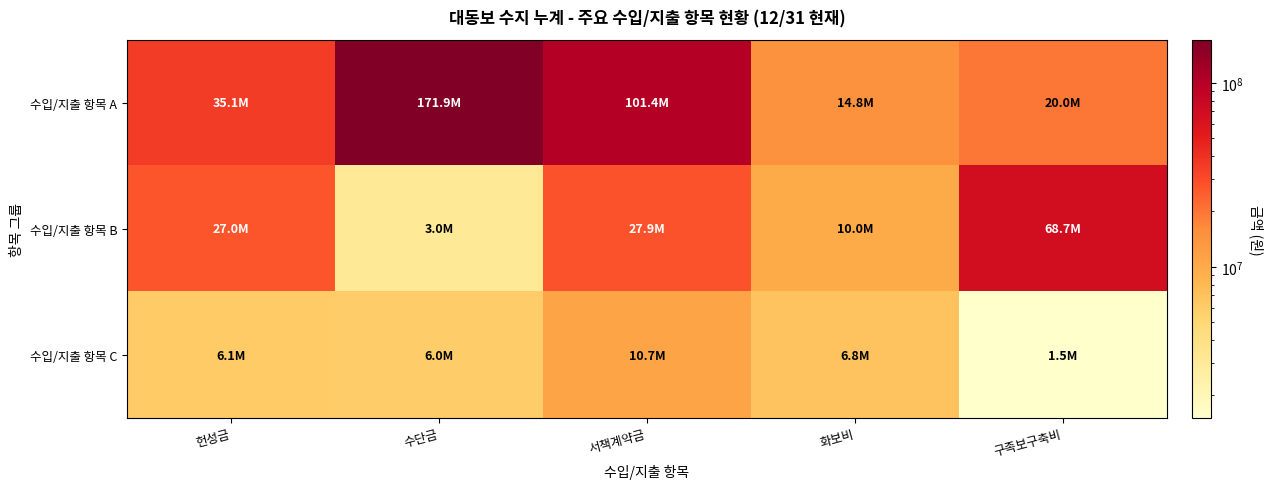

Rank the series by their average value, from lowest to highest.

수입/지출 항목 C, 수입/지출 항목 B, 수입/지출 항목 A